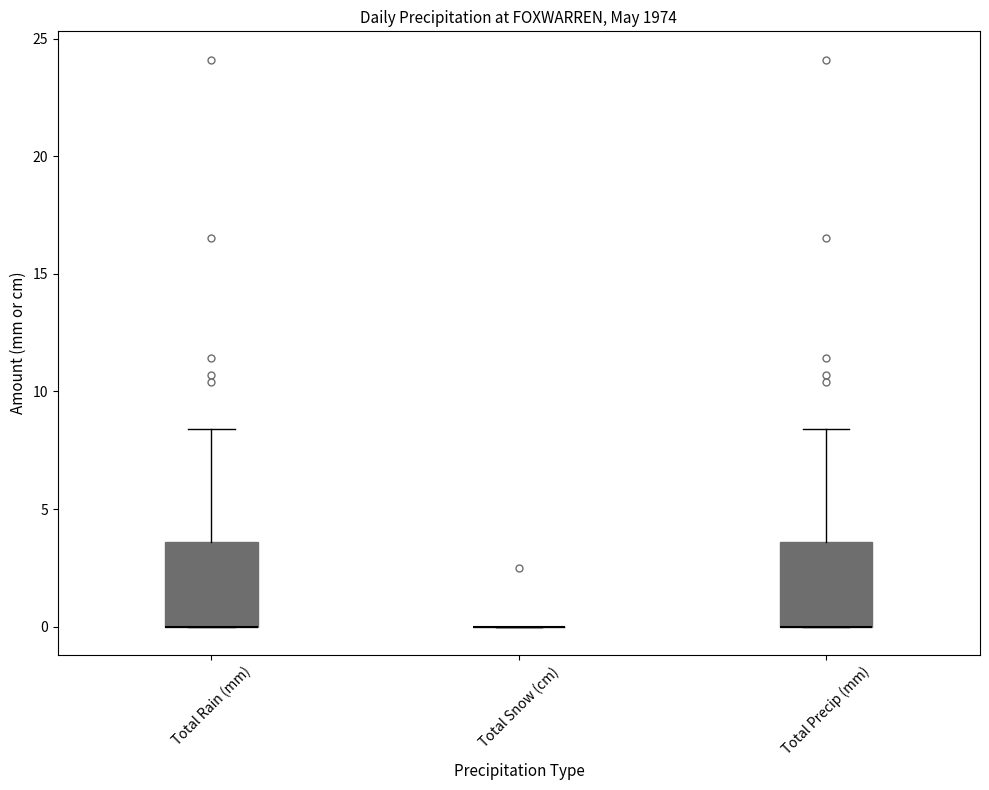

Reading left to right, transcribe this box plot: for each box, give where its median line is, the range the box spans, and where its two whiskers end, as read against the y-axis. The values are not printed on the chart, so give them approximately, as read against the axis.

Total Rain (mm): median 0.0 (drawn on the box's lower edge), box 0.0 to 3.5, whiskers 0.0 to 8.5
Total Snow (cm): box collapsed to a line at 0.0, whiskers 0.0 to 0.0
Total Precip (mm): median 0.0 (drawn on the box's lower edge), box 0.0 to 3.5, whiskers 0.0 to 8.5